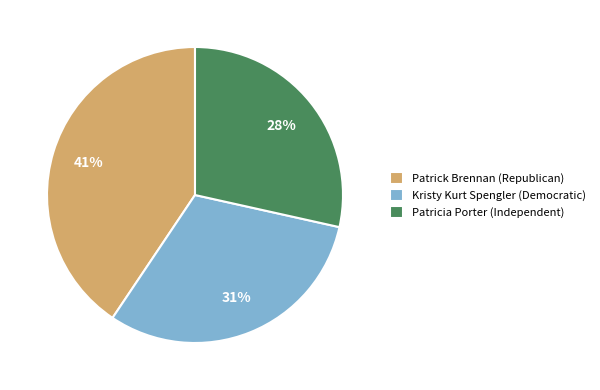

To the nearest percent, what is the difference between the Patrick Brennan (Republican) and Kristy Kurt Spengler (Democratic) slice percentages?

10%